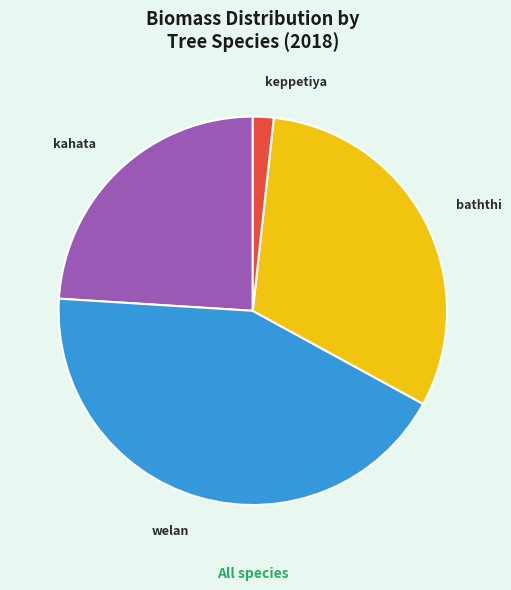

Count the number of slices in the pie.

4